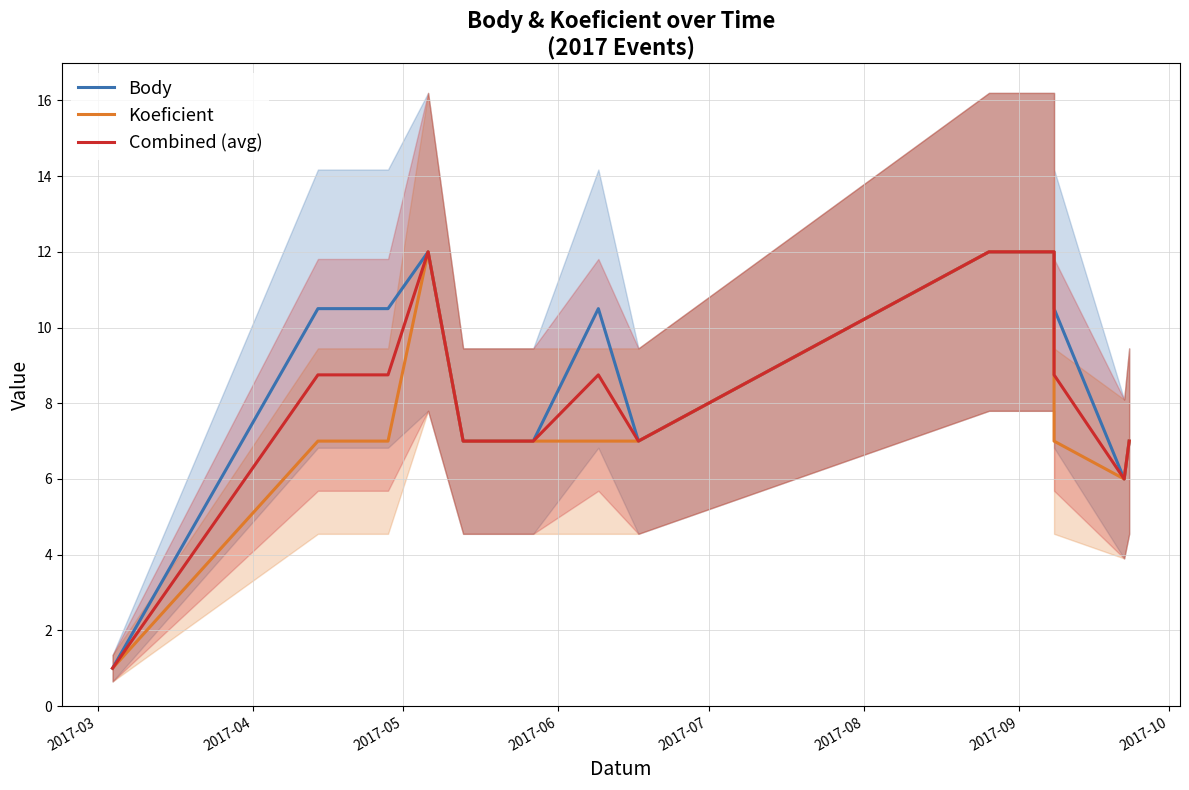

True or false: Combined (avg) and Koeficient cross at least once.

False